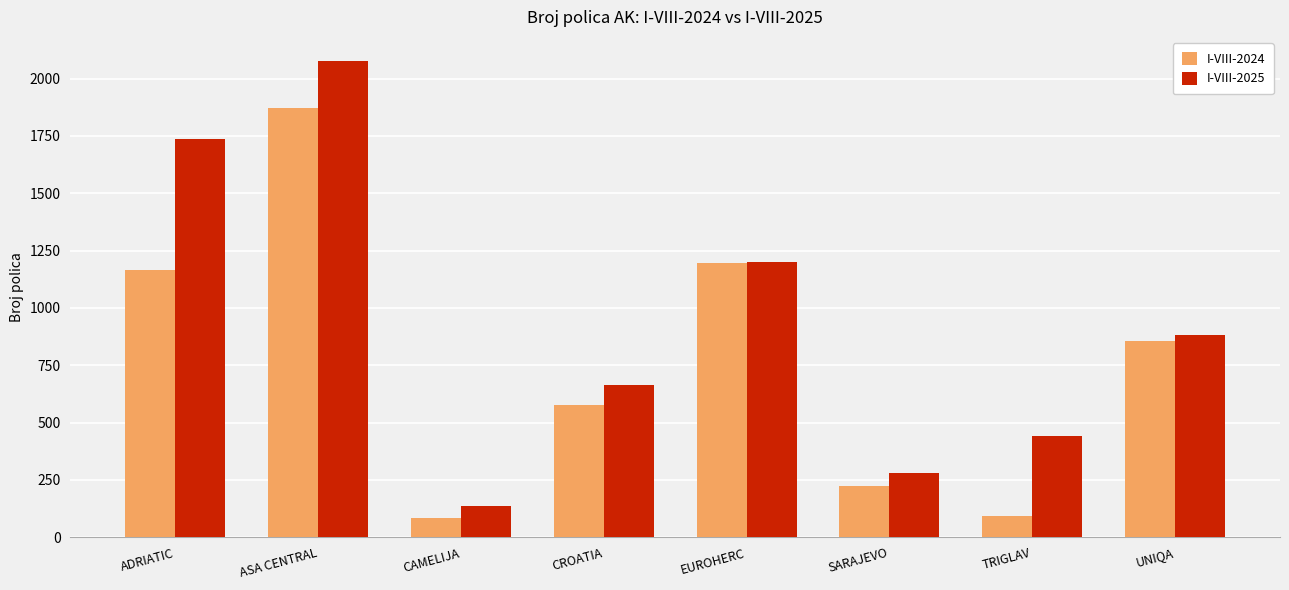

What is the highest value of the I-VIII-2025 series?

2078